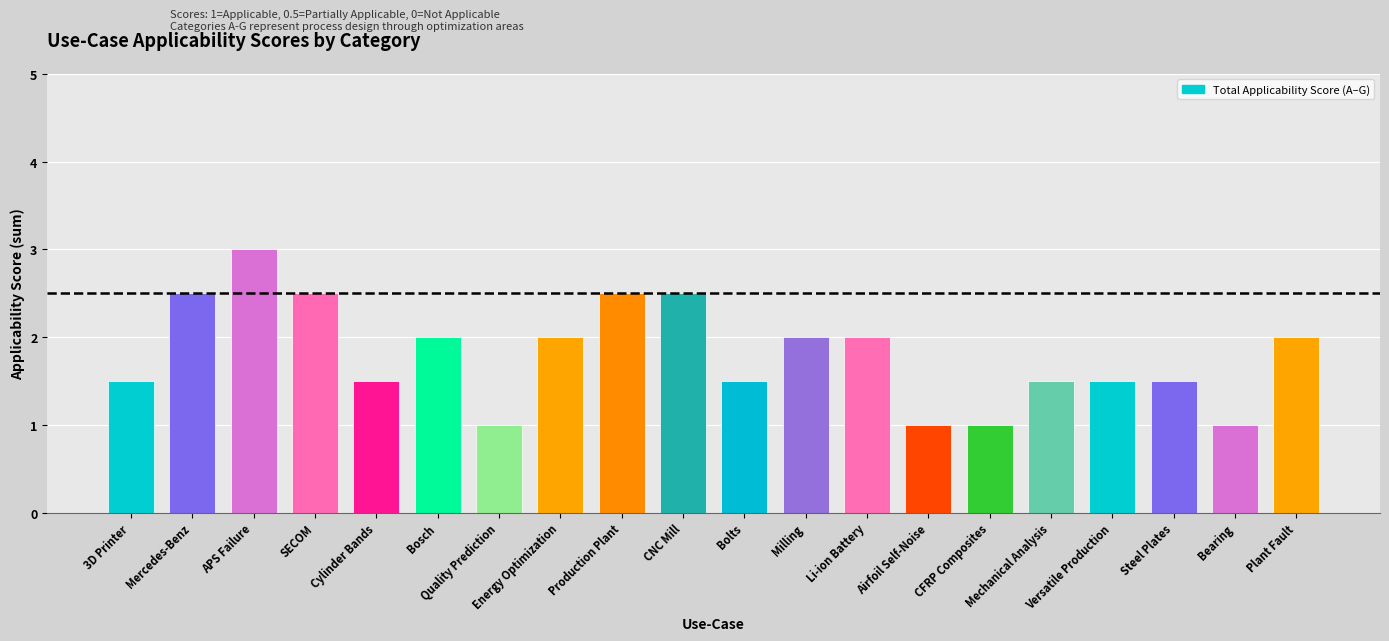

How many distinct data groups are displayed?

1